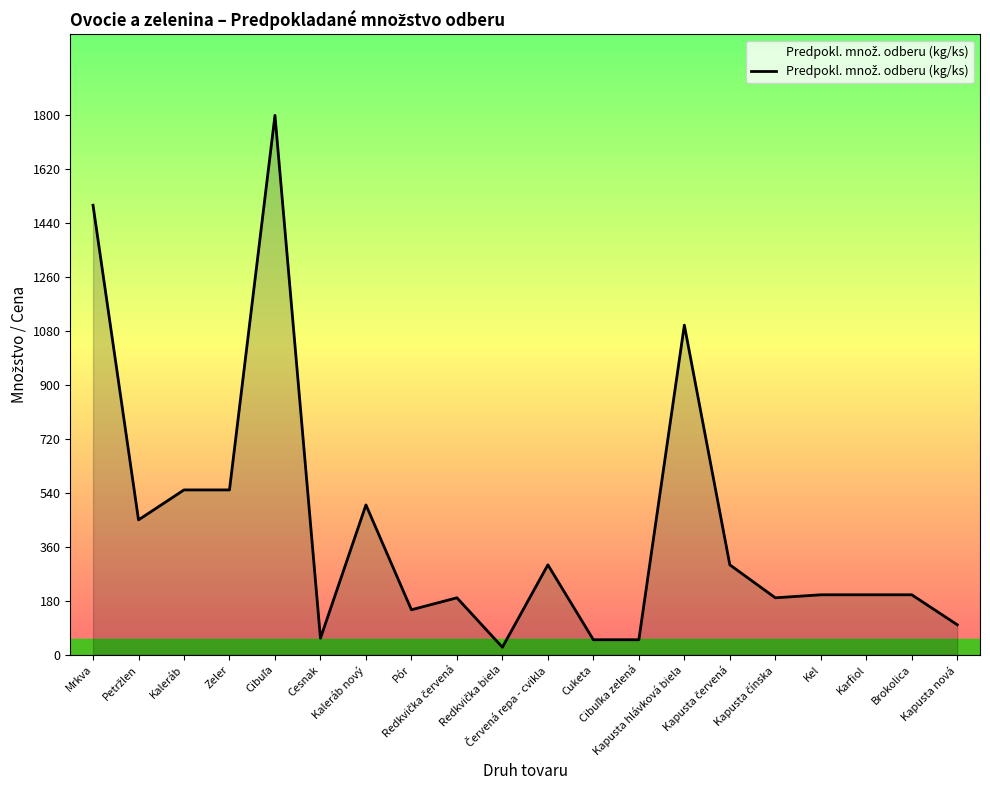

Between Karfiol and Kaleráb, which is larger?

Kaleráb